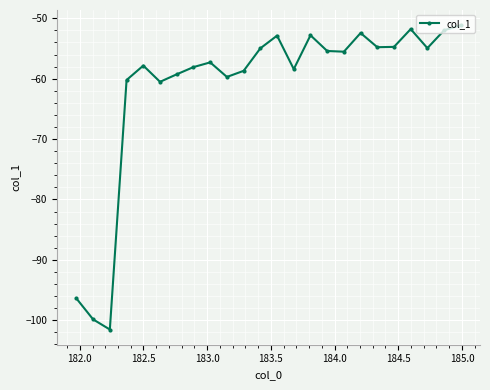

How many lines are shown in the chart?

1